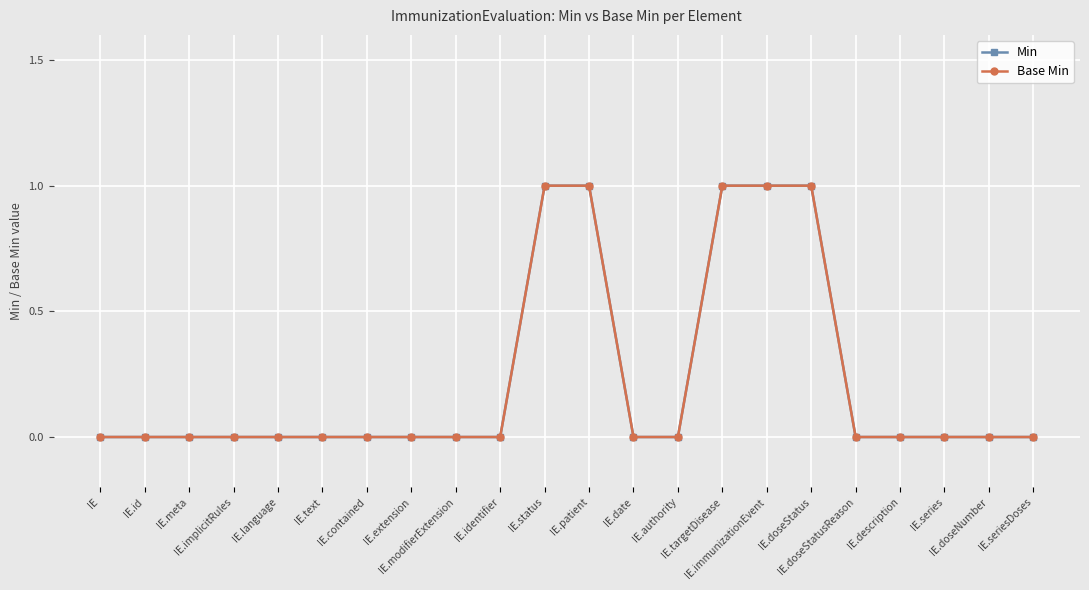

Is this an area chart (filled region under the line)?

No